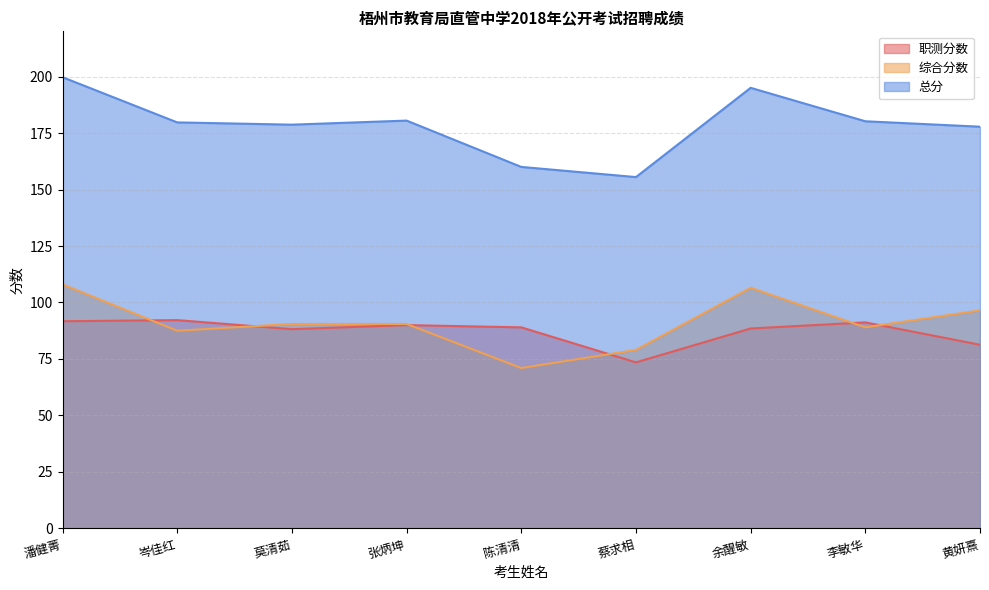

What position from the right is 黄妍熹?

1